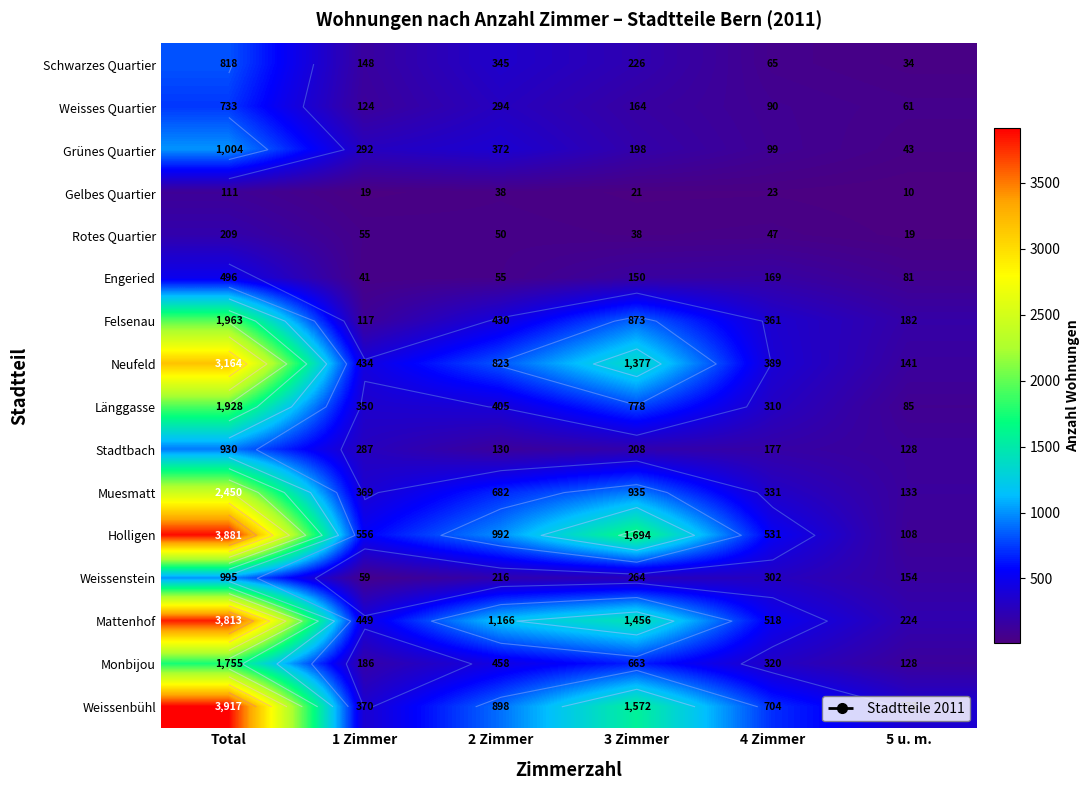

Which series has the largest total across all categories?

Weissenbühl